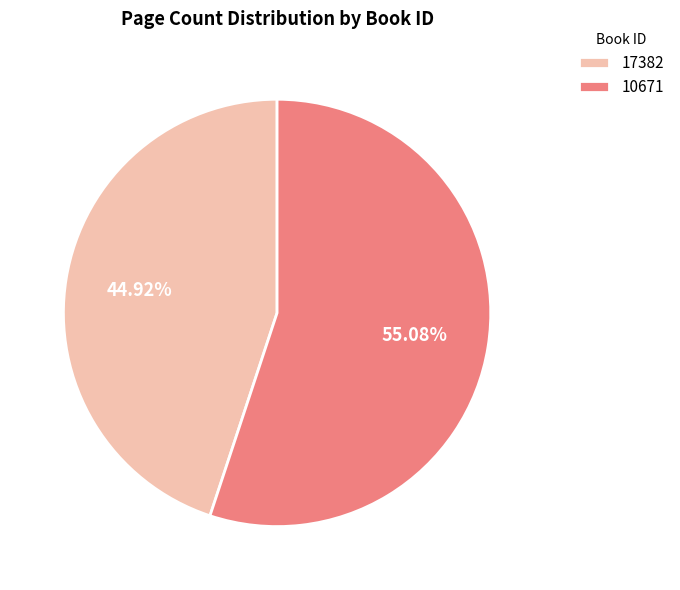

Which slice is the smallest?

17382